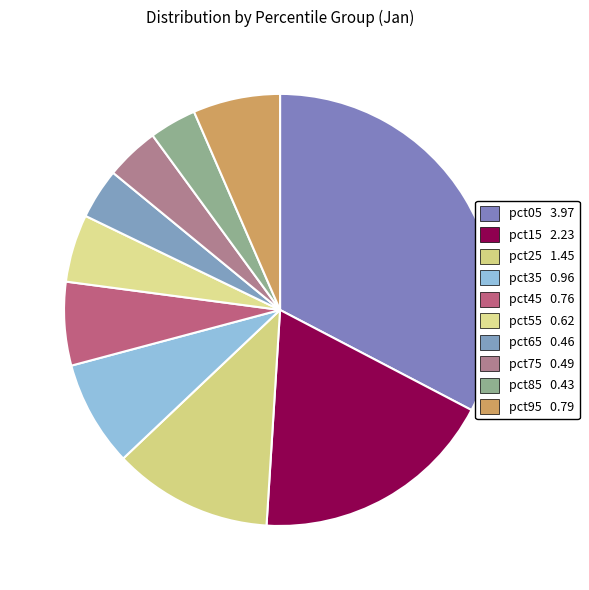

Count the number of slices in the pie.

10